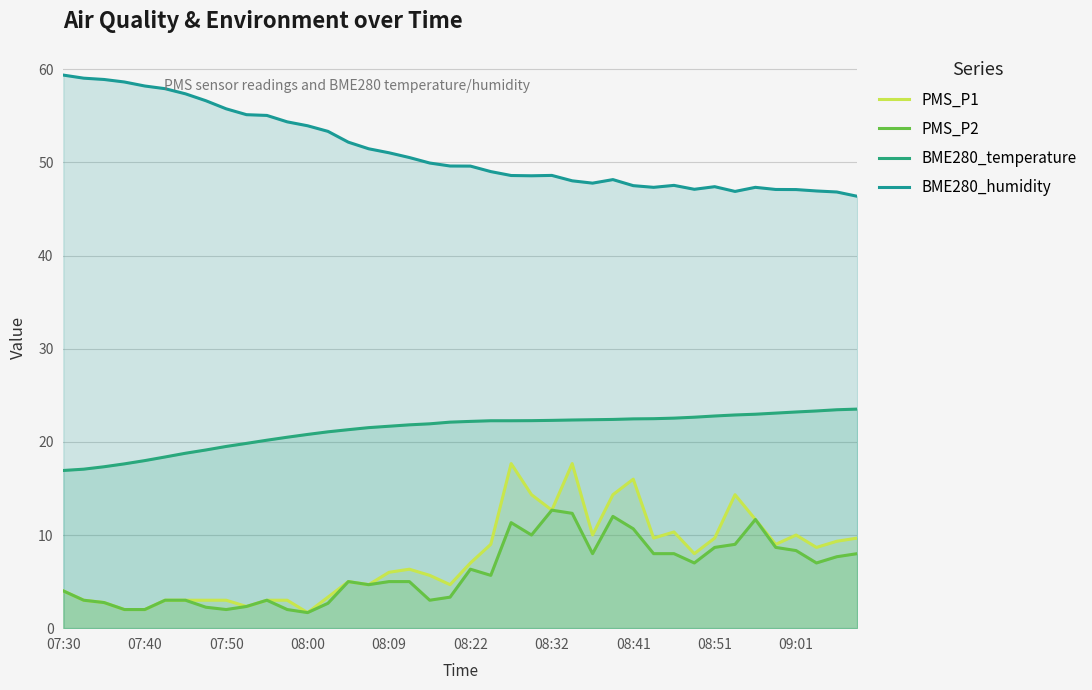

What value does the PMS_P2 series have at 21?

5.7